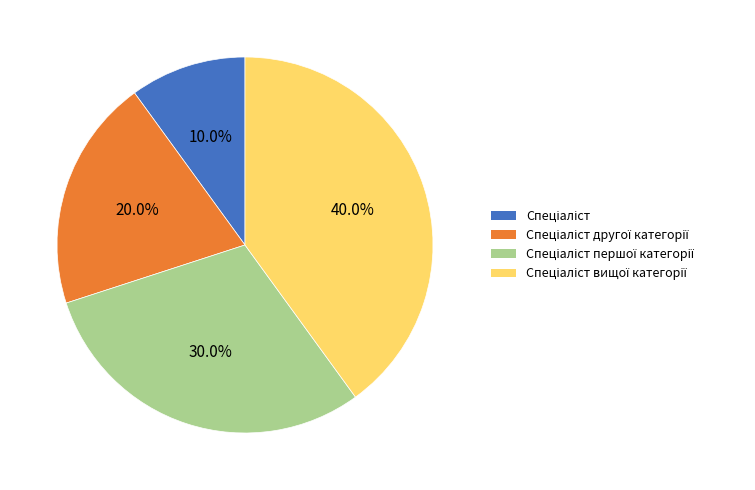

Count the number of slices in the pie.

4